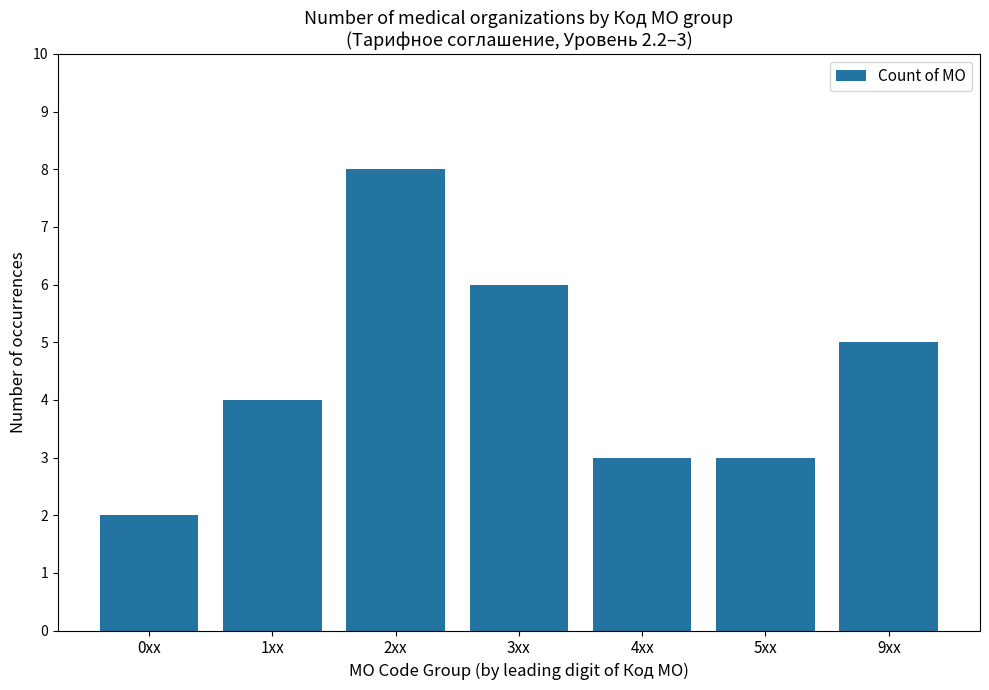

Approximately how many times larger is the value at 4xx compared to 9xx?

0.6